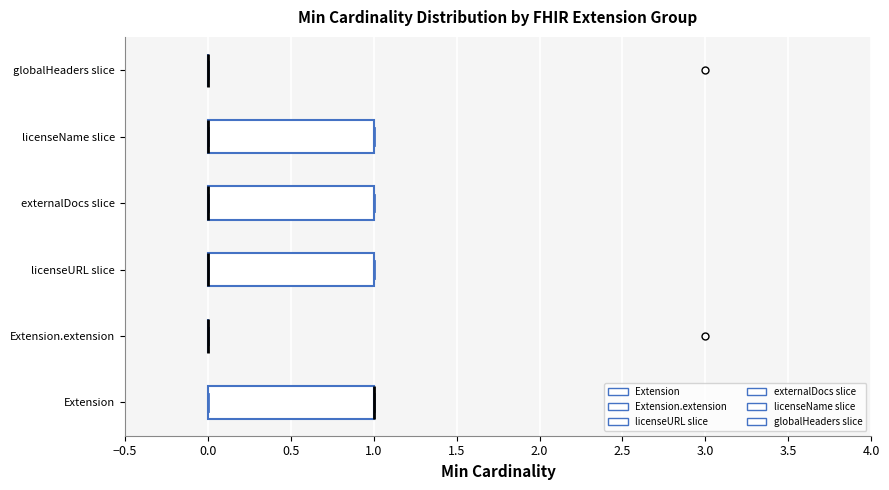

Reading bottom to top, transcribe this box plot: for each box, give where its median line is, the range the box spans, and where its two whiskers end, as read against the x-axis. The values are not printed on the chart, so give them approximately, as read against the axis.

Extension: median 1 (drawn on the box's right edge), box 0 to 1, whiskers 0 to 1
Extension.extension: box collapsed to a line at 0, whiskers 0 to 0
licenseURL slice: median 0 (drawn on the box's left edge), box 0 to 1, whiskers 0 to 1
externalDocs slice: median 0 (drawn on the box's left edge), box 0 to 1, whiskers 0 to 1
licenseName slice: median 0 (drawn on the box's left edge), box 0 to 1, whiskers 0 to 1
globalHeaders slice: box collapsed to a line at 0, whiskers 0 to 0